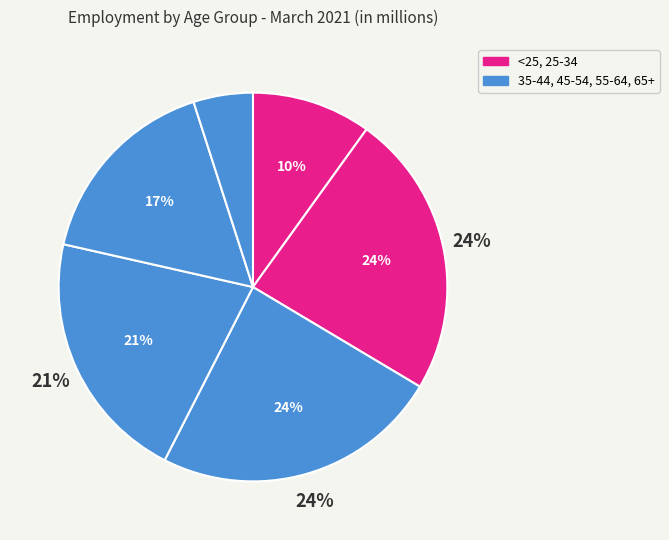

To the nearest percent, what is the average slice percentage?

17%